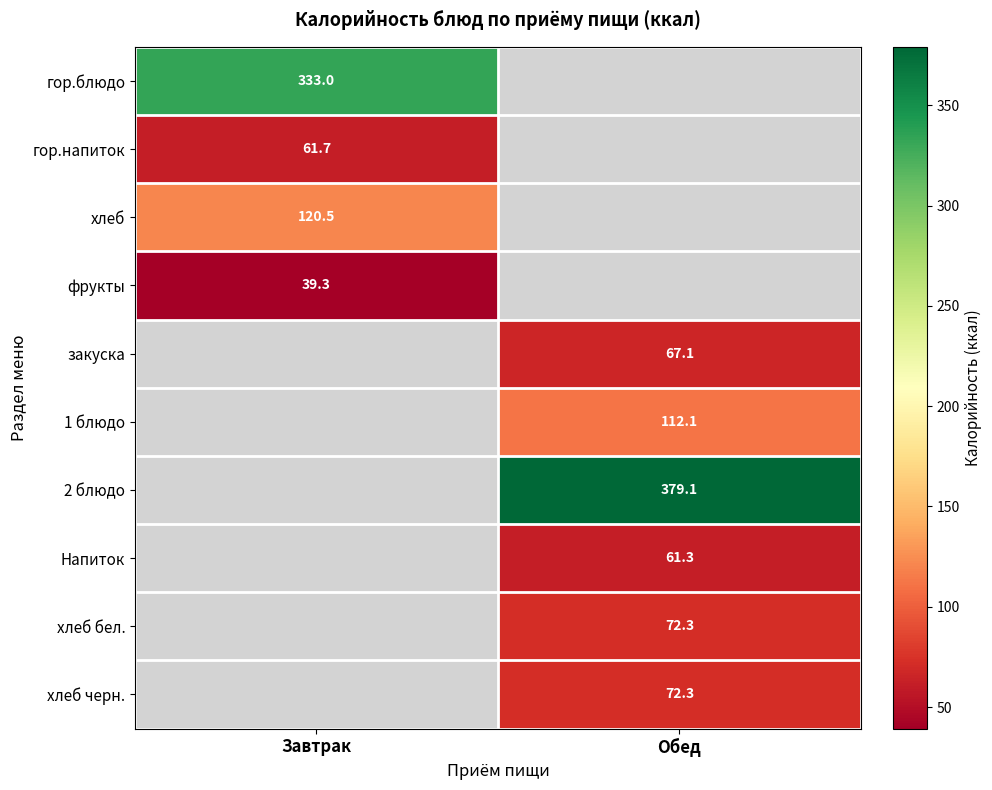

List the labels in order of 2 блюдо value, smallest first.

Завтрак, Обед